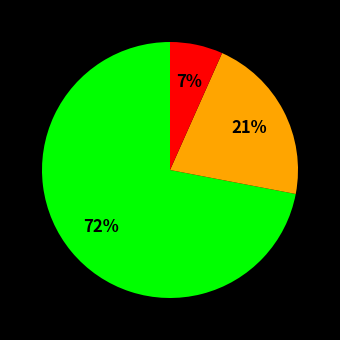

To the nearest percent, what is the difference between the largest and smallest slice percentages?

65%